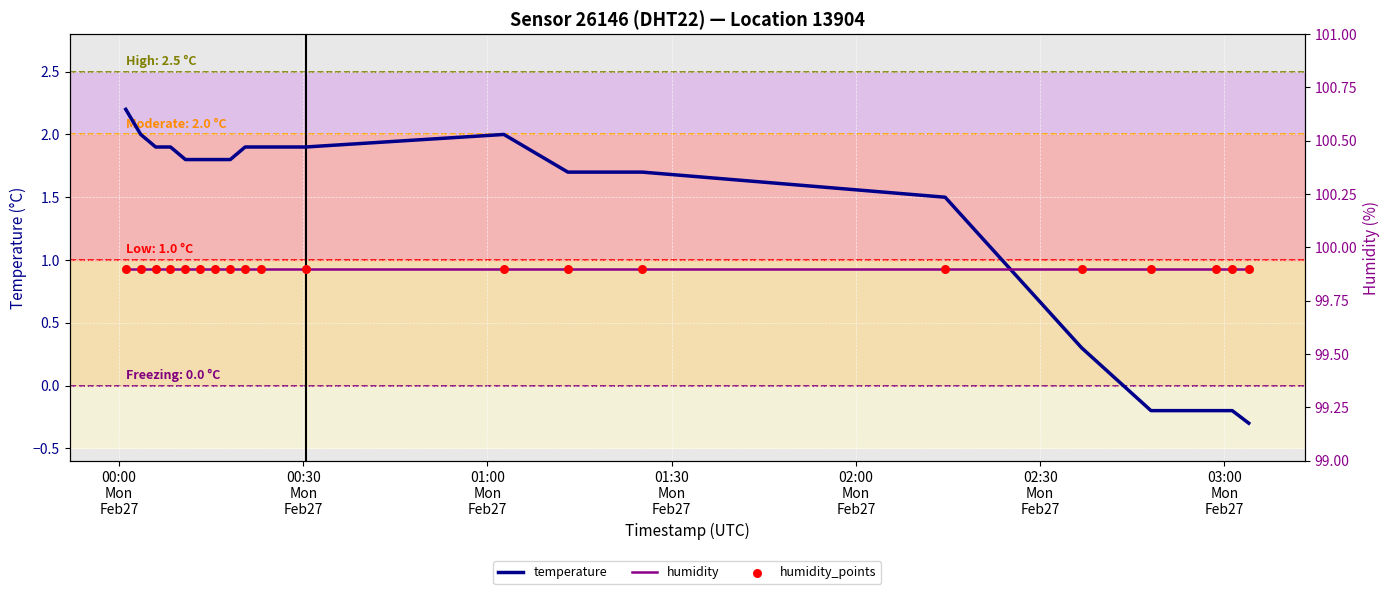

What are all the series names shown in the legend?

temperature, humidity, humidity_points